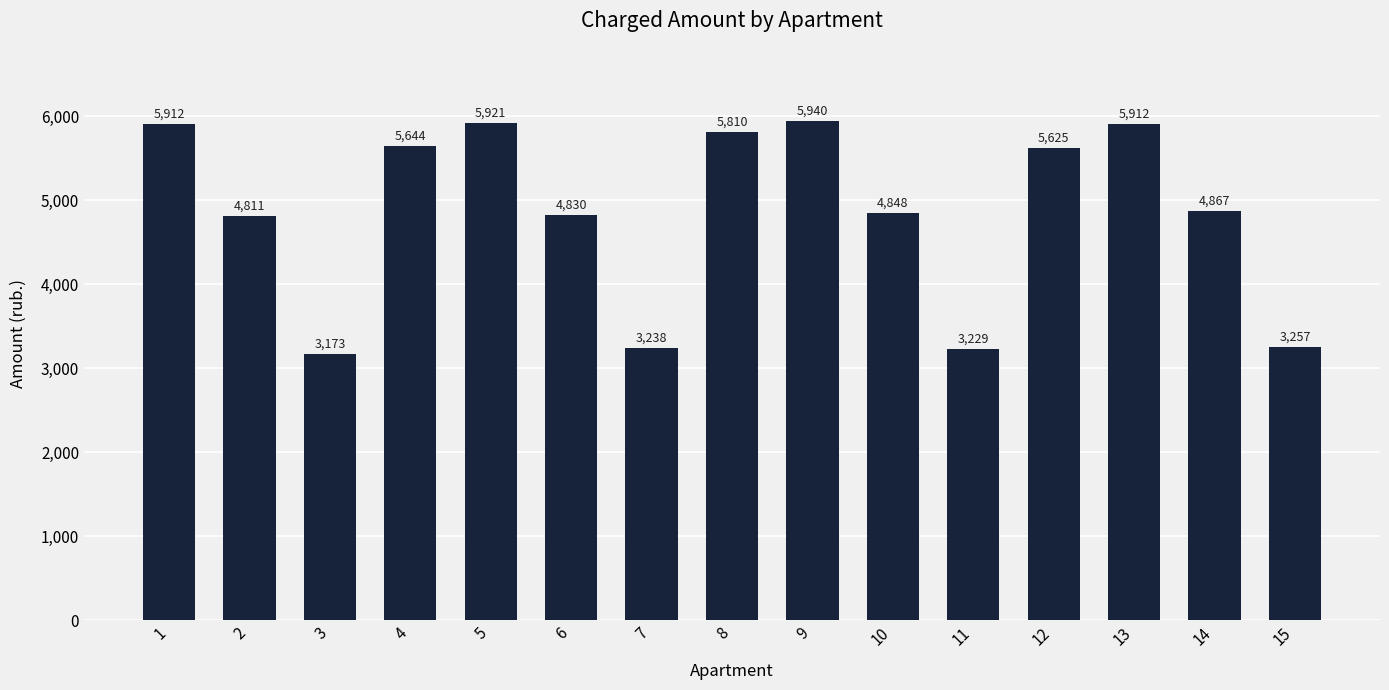

Which category has the lowest value across all series?

3